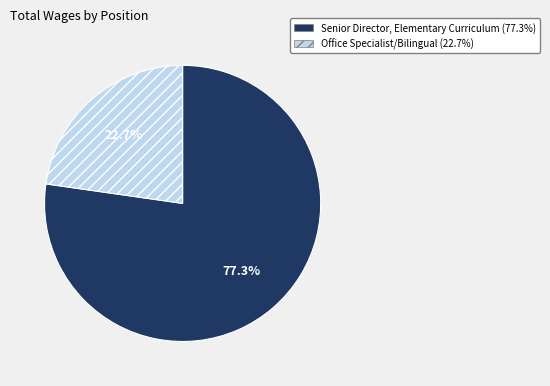

The Senior Director, Elementary Curriculum slice represents 77% of the pie. True or false?

True